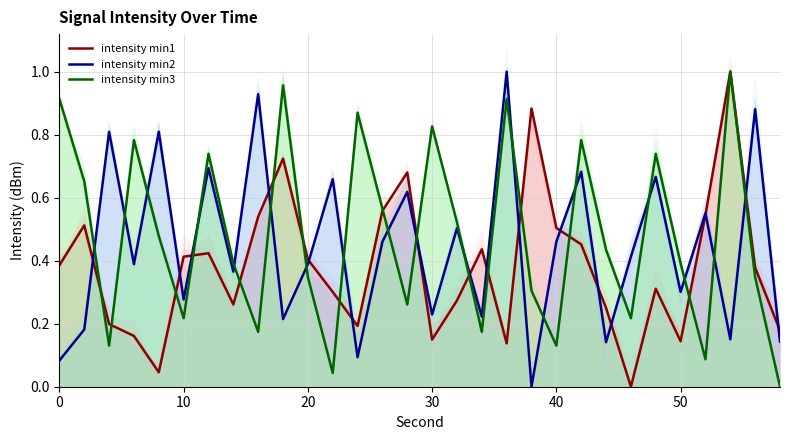

What is the sum of all intensity min1 values?

11.4